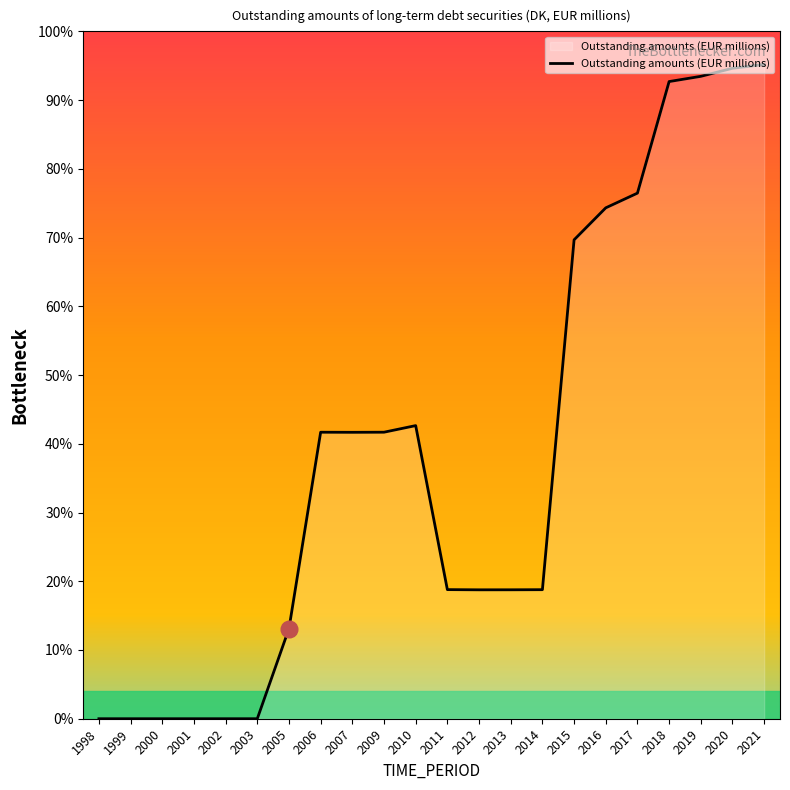

What is the change in value from 2014 to 2020?

+75.9